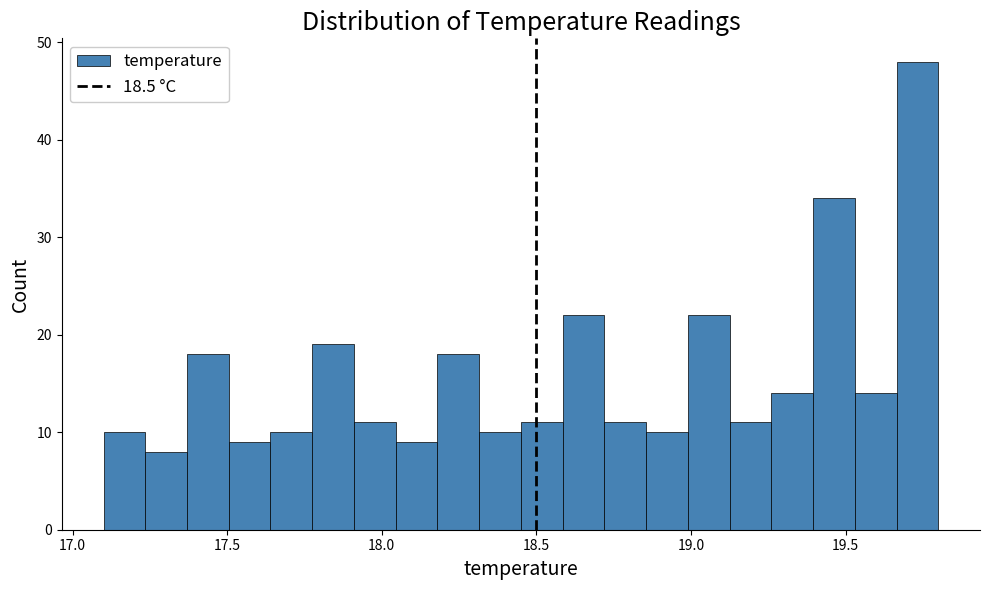

Read against the x-axis, roughly where is the centre of the tallest bar?

19.75